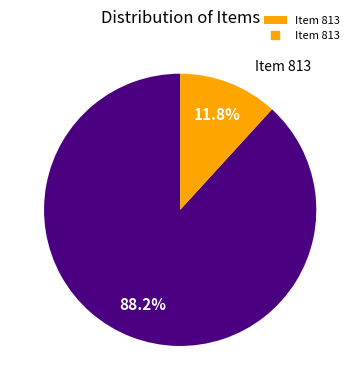

To the nearest percent, what is the difference between the largest and smallest slice percentages?

76%